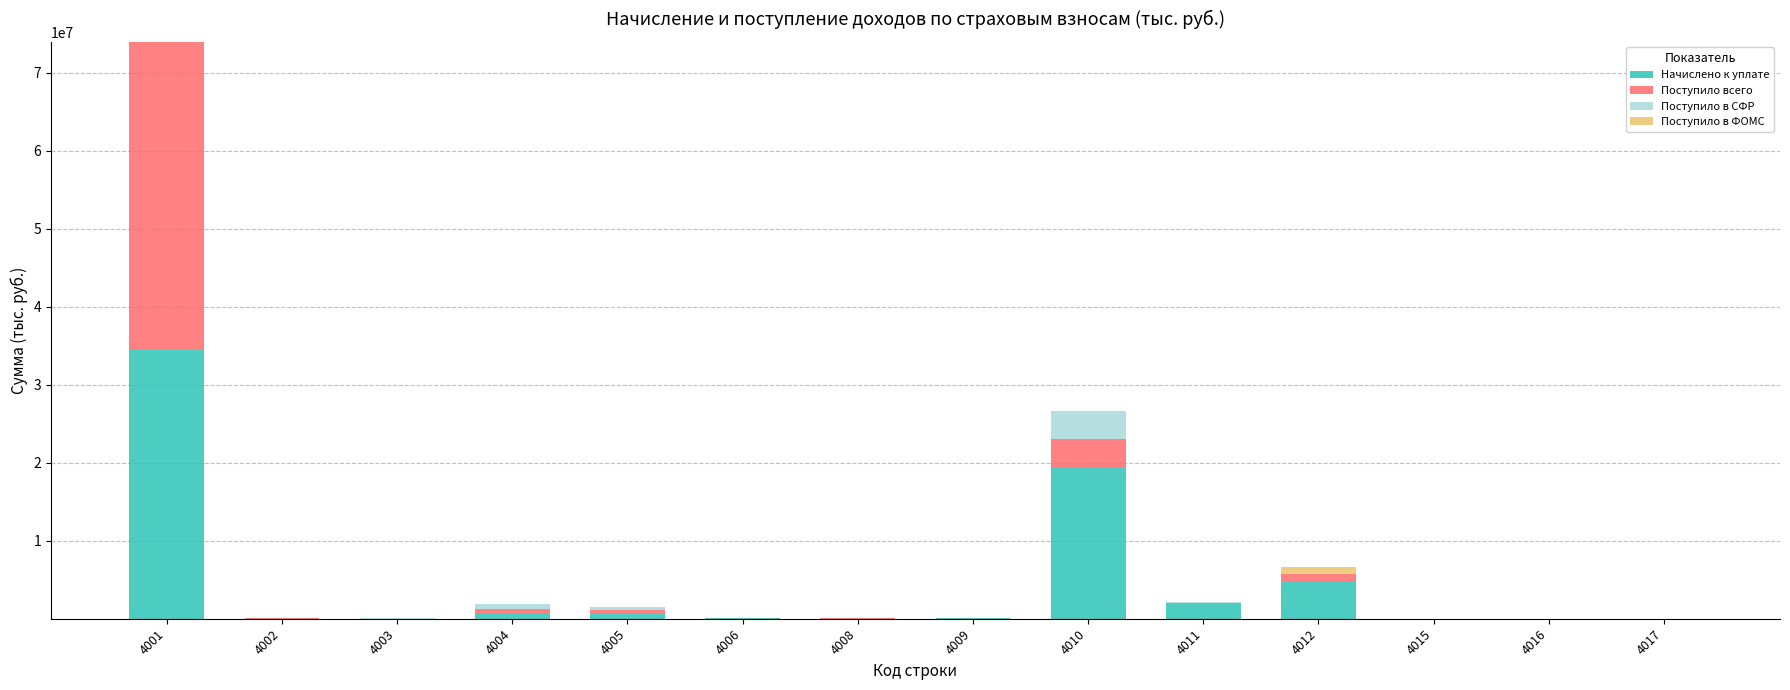

At which category is the sum across all series the highest?

4001